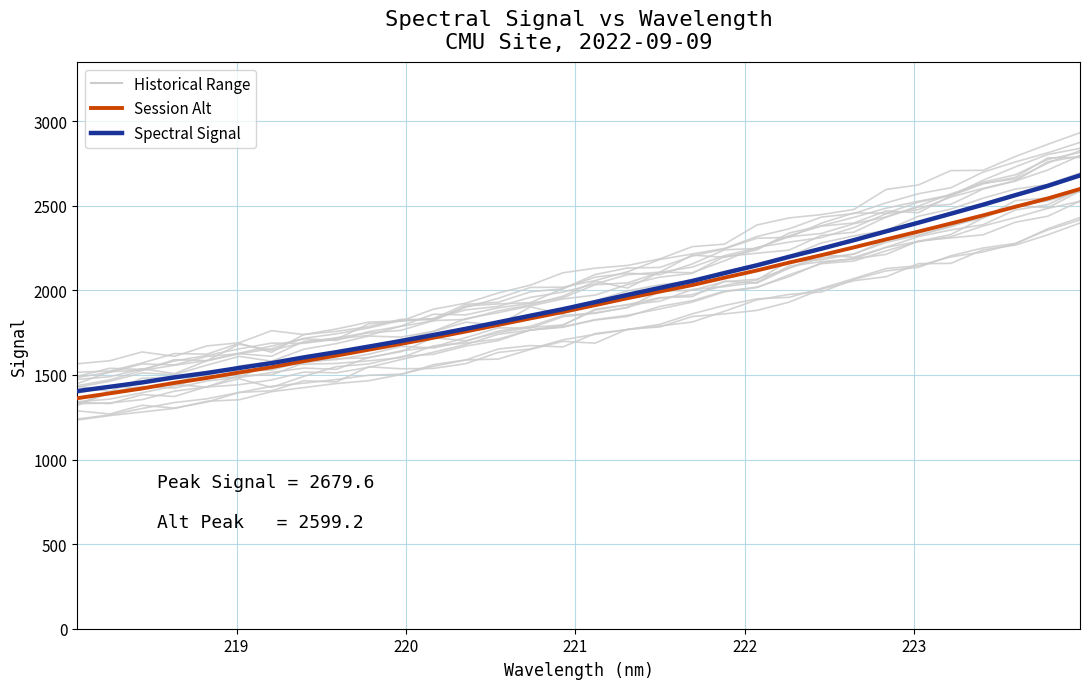

True or false: Session Alt and Historical Range intersect in this chart.

True